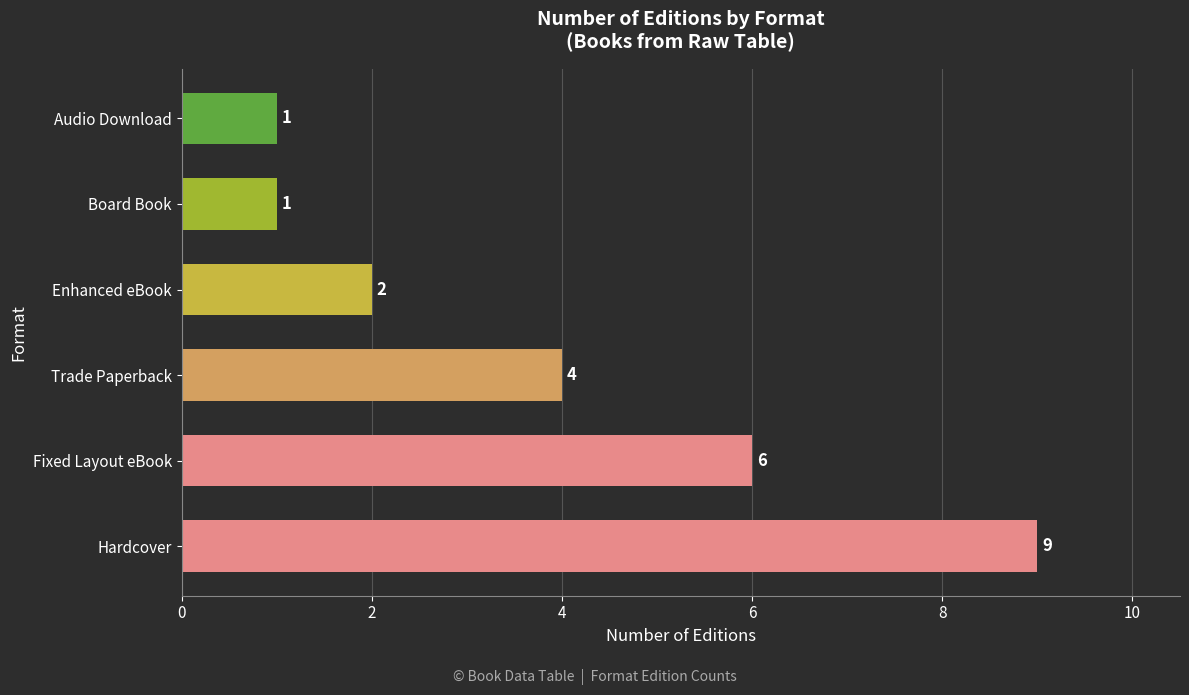

What is the change in value from Hardcover to Board Book?

-8